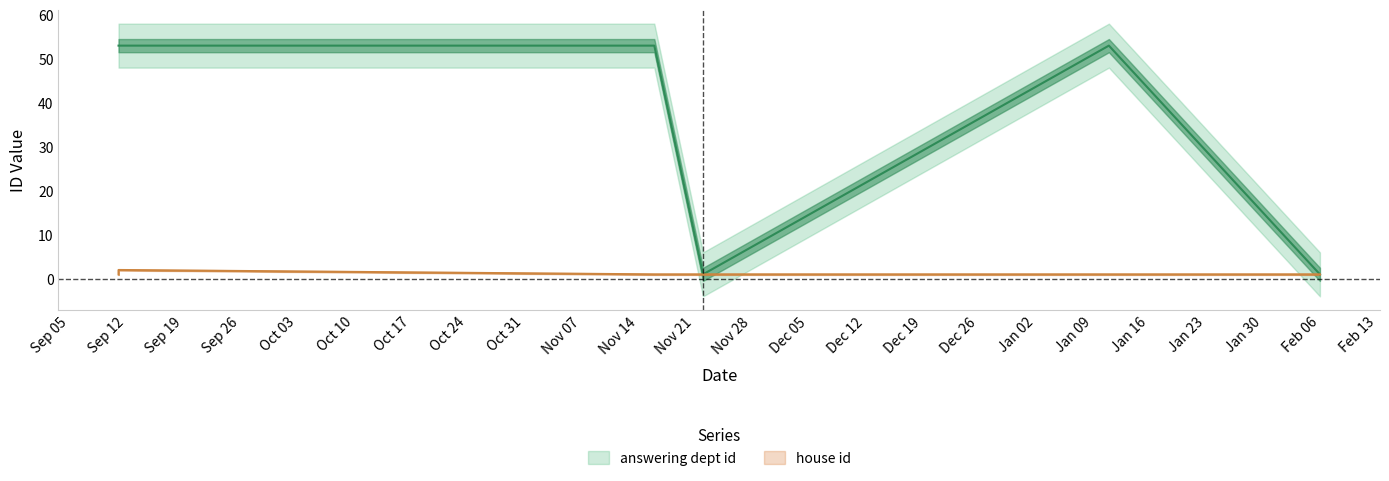

Count the number of categories in the chart.

7